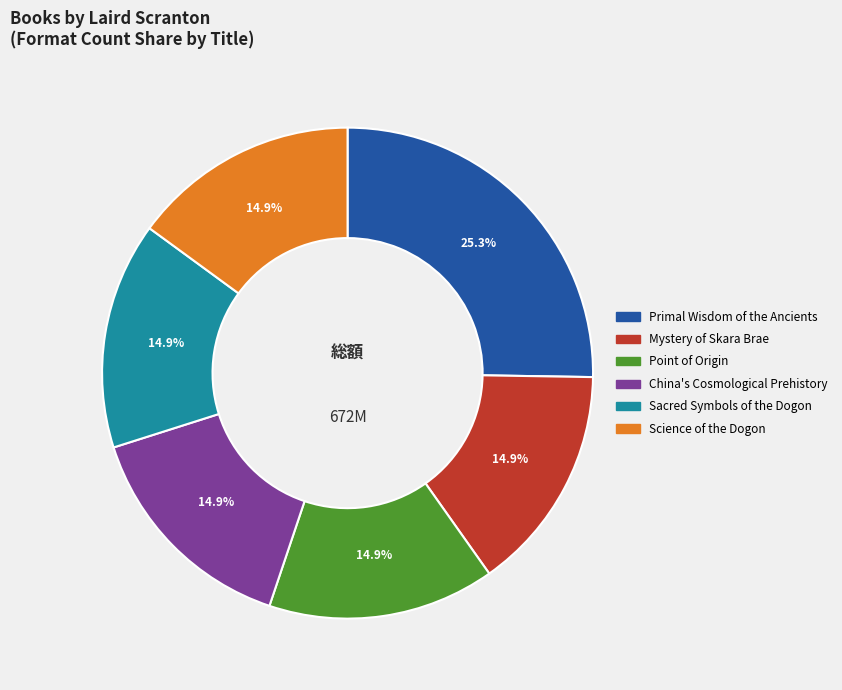

True or false: Sacred Symbols of the Dogon accounts for 15% of the total.

True